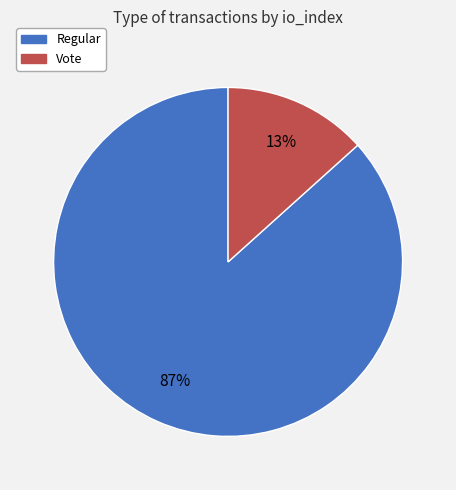

Which slice represents more than half of the pie?

Regular